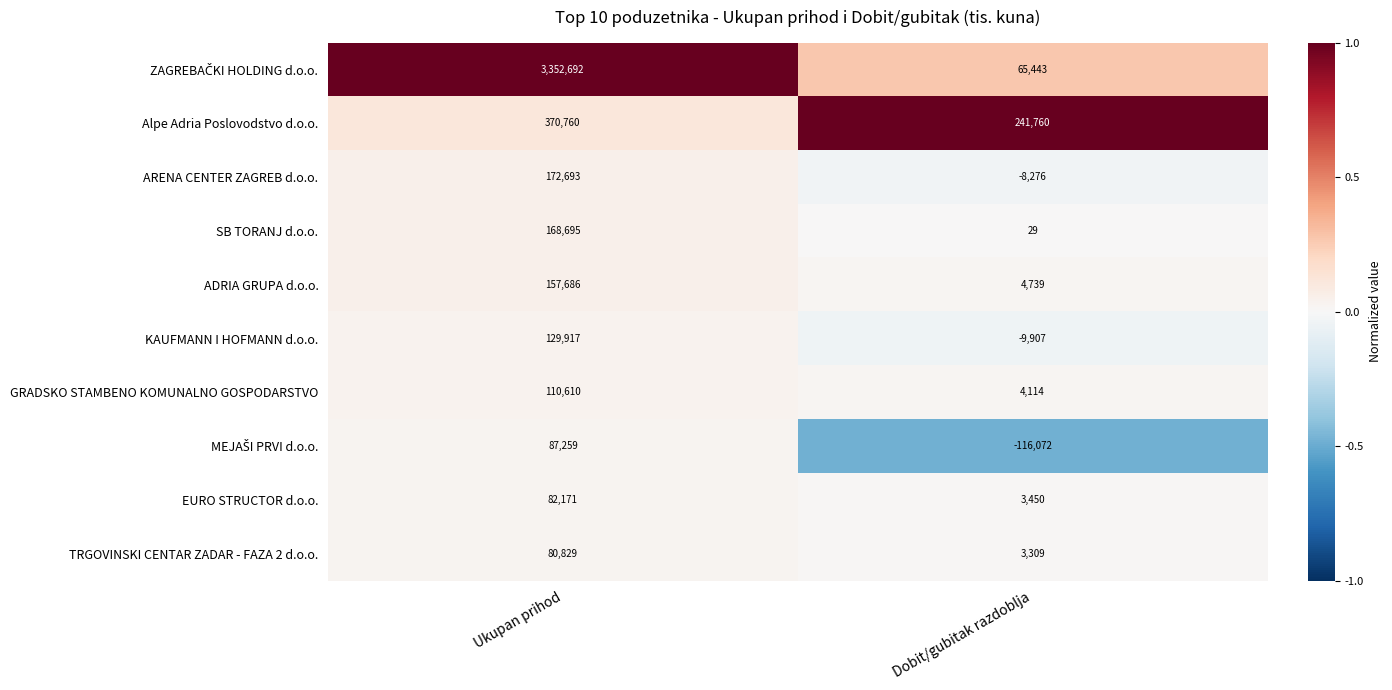

The value of ADRIA GRUPA d.o.o. at Ukupan prihod is 94447. True or false?

False